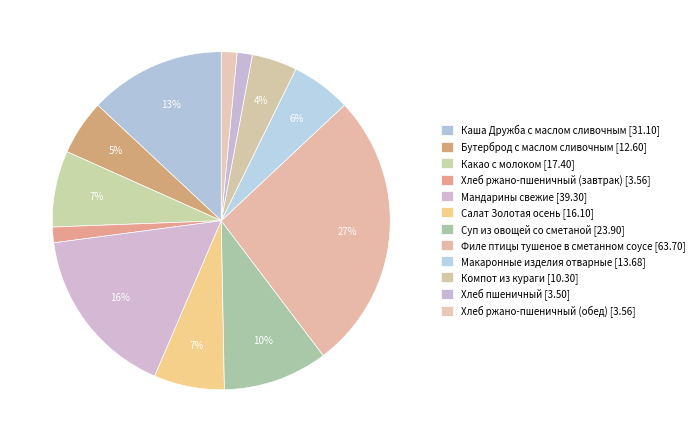

What is the largest slice in the pie chart?

Филе птицы тушеное в сметанном соусе